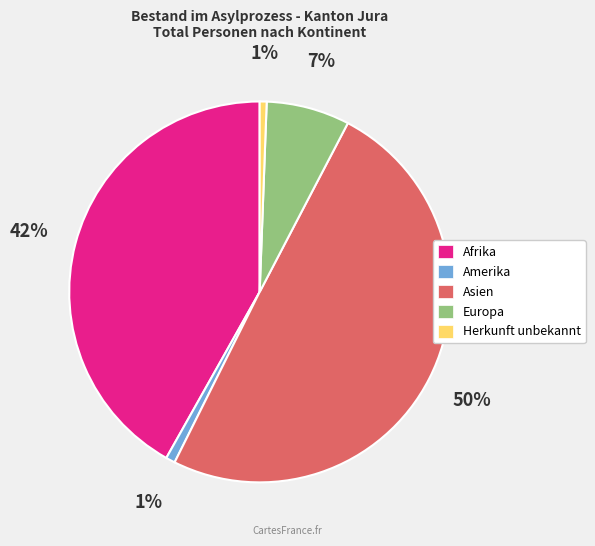

To the nearest percent, what is the difference between the Europa and Asien slice percentages?

43%